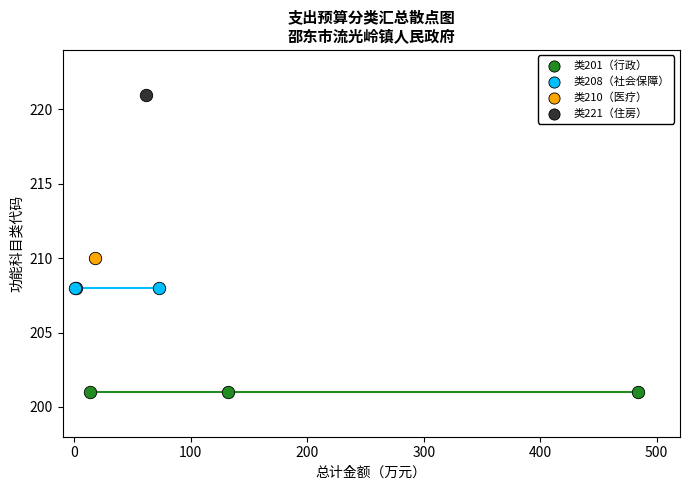

What are all the series names shown in the legend?

类201（行政）, 类208（社会保障）, 类210（医疗）, 类221（住房）